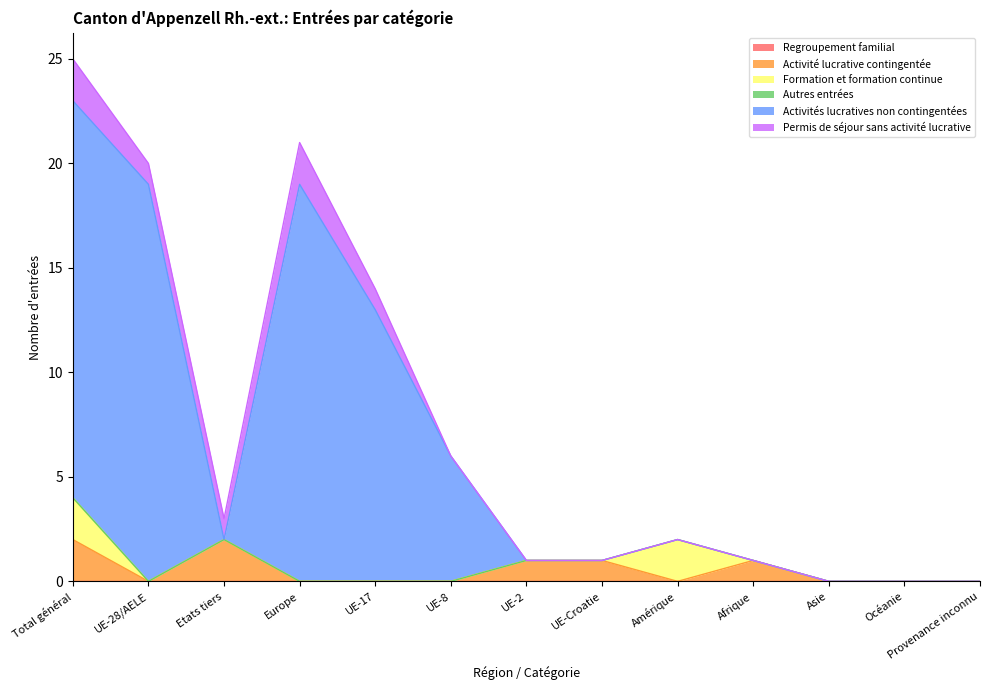

The Activités lucratives non contingentées series shows 5 at Total général. True or false?

False